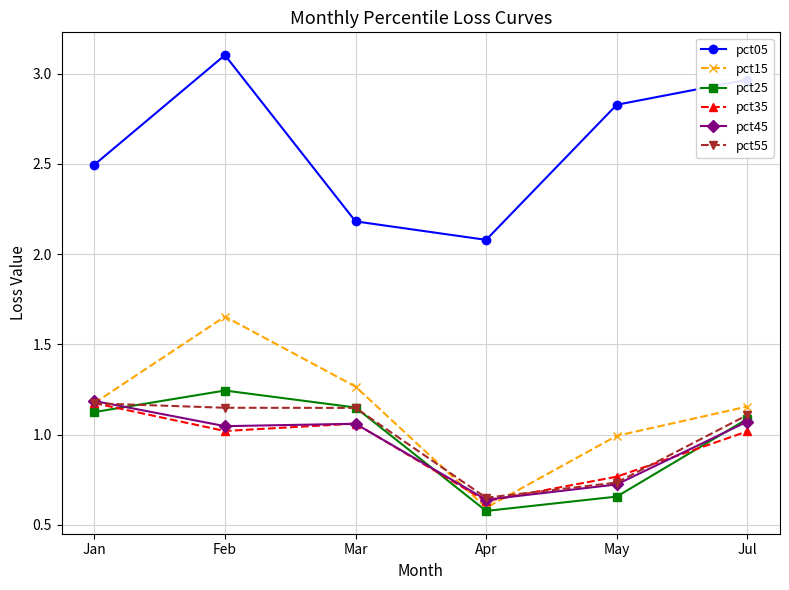

What is the total value across all series at Jul?

8.4